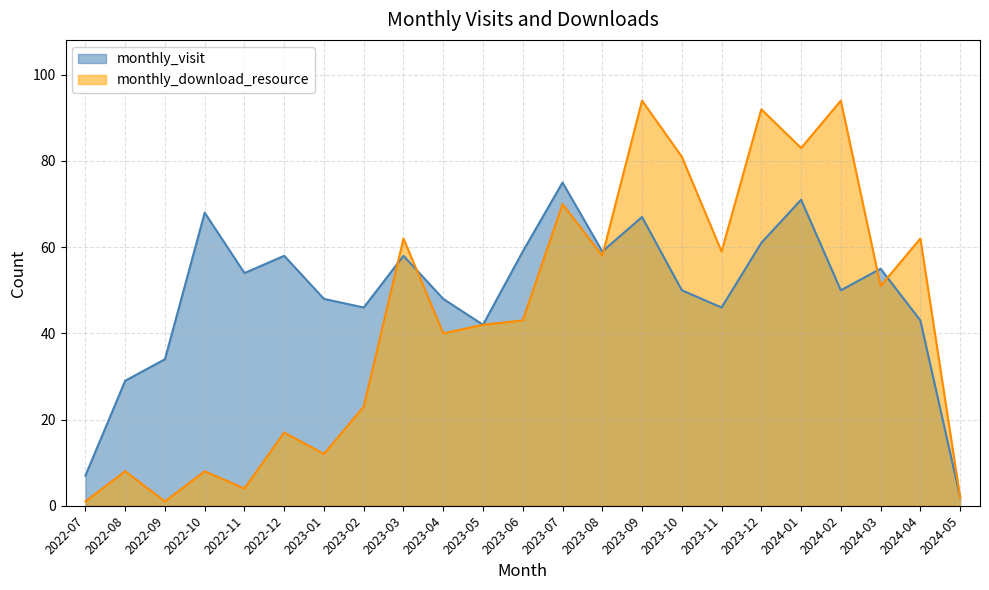

Is the value of monthly_download_resource at 2023-01 greater than the value of monthly_visit at 2024-05?

Yes